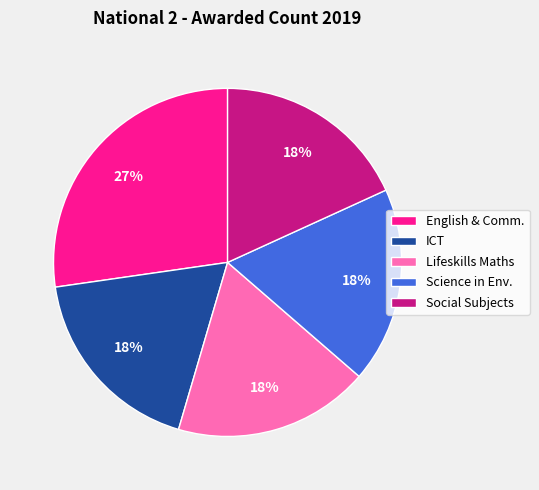

The Science in Env. slice represents 18% of the pie. True or false?

True